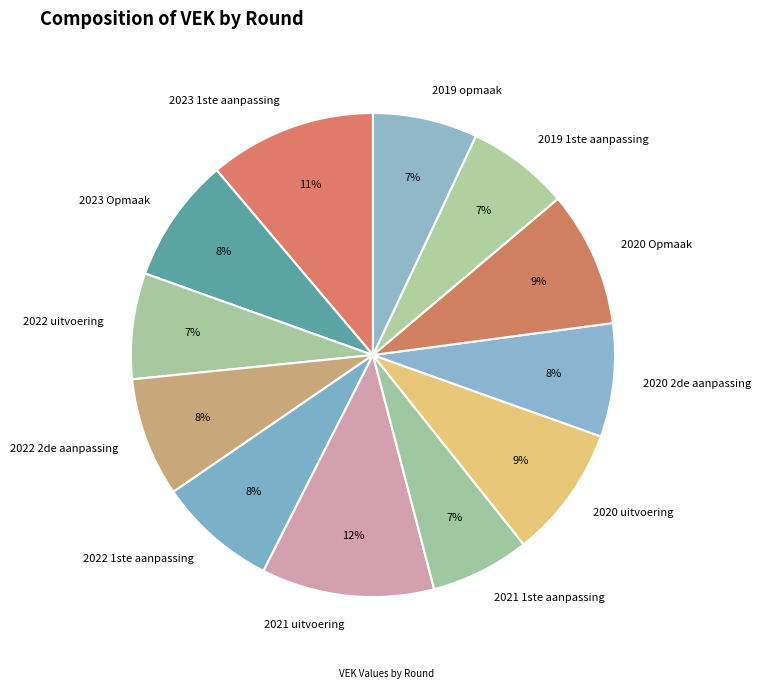

Count the number of slices in the pie.

12